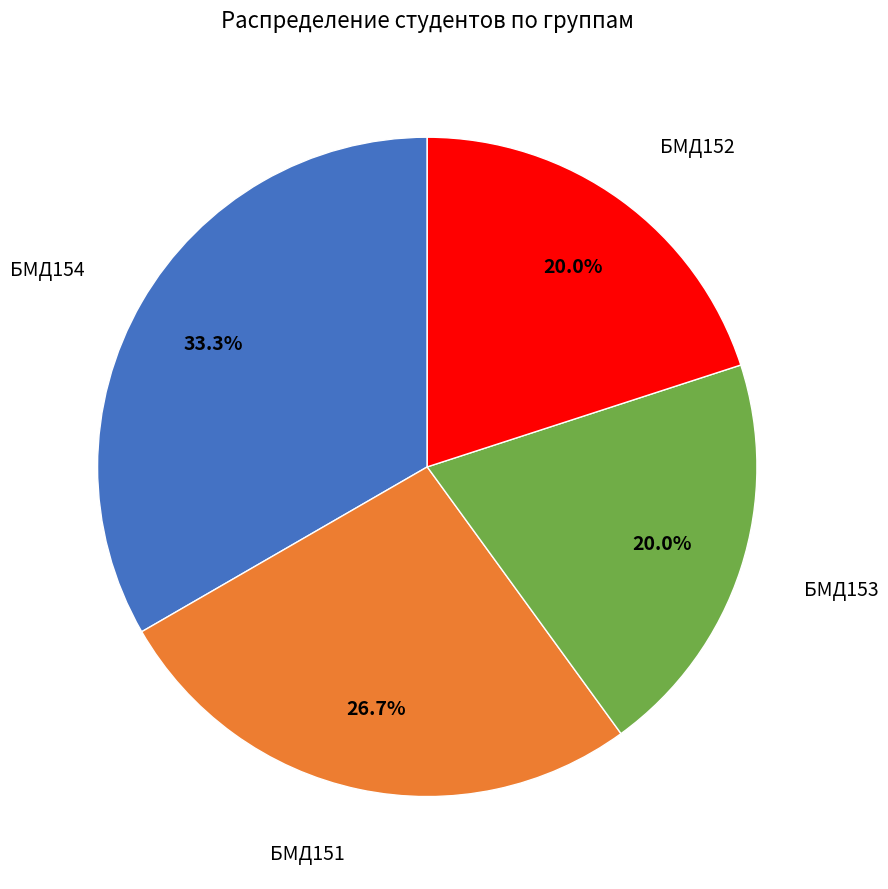

Count the number of slices in the pie.

4